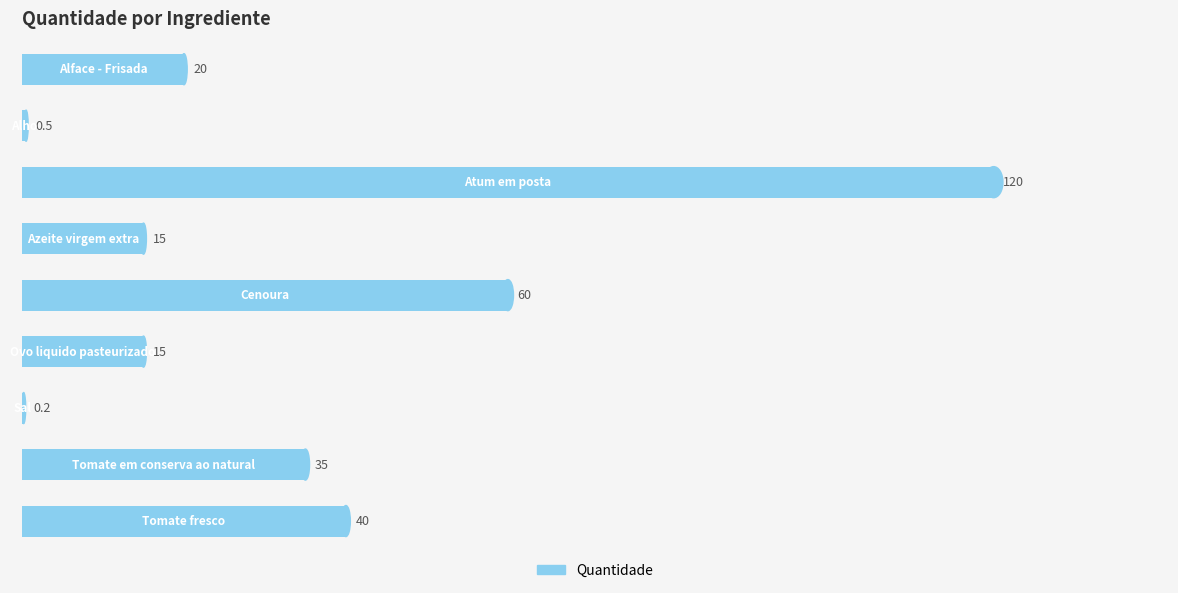

What is the maximum value shown in the chart?

120.0